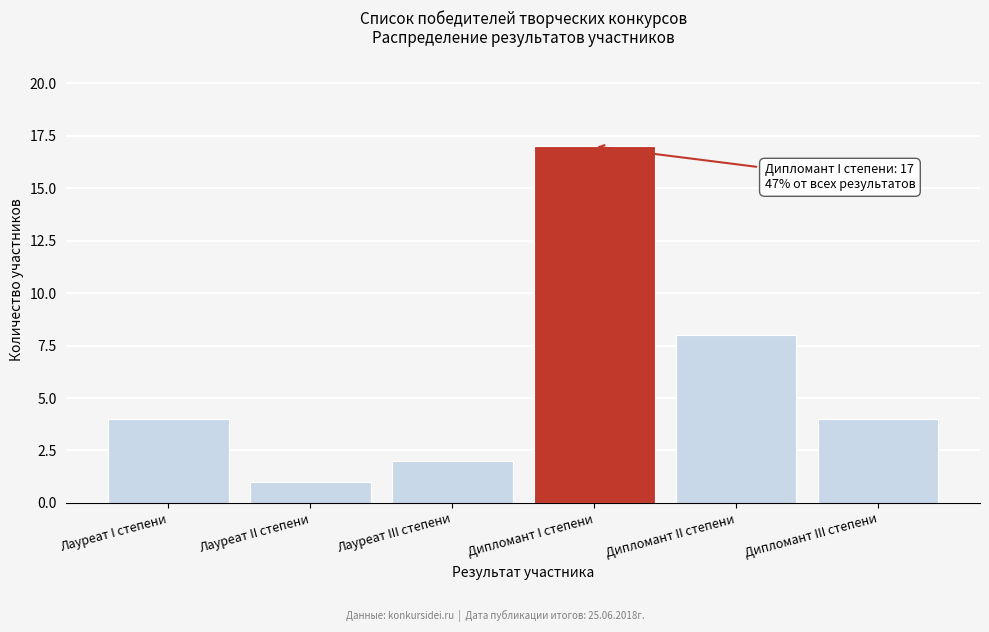

Reading left to right, transcribe all the data shown in this chart.

Лауреат I степени=4	Лауреат II степени=1	Лауреат III степени=2	Дипломант I степени=17	Дипломант II степени=8	Дипломант III степени=4